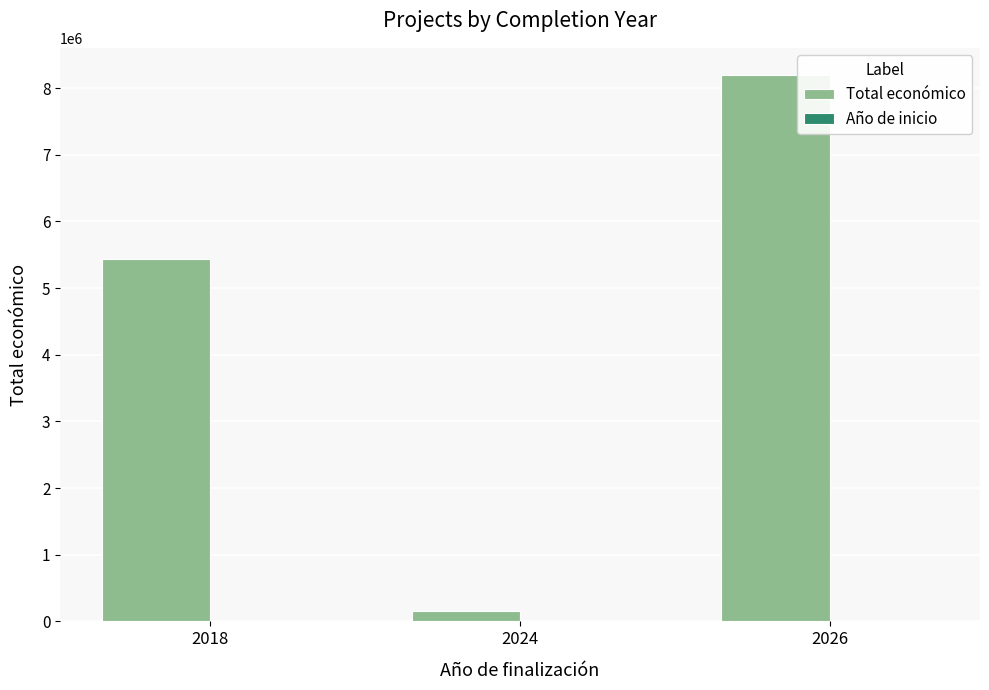

Which series has the largest range (max minus min)?

Total económico